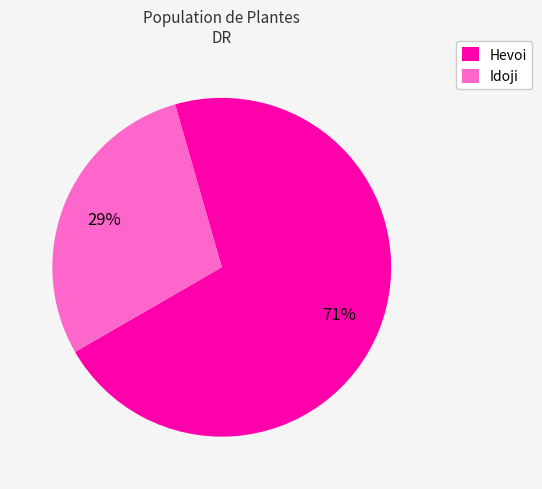

Combined, do Idoji and Hevoi account for over 50%?

Yes